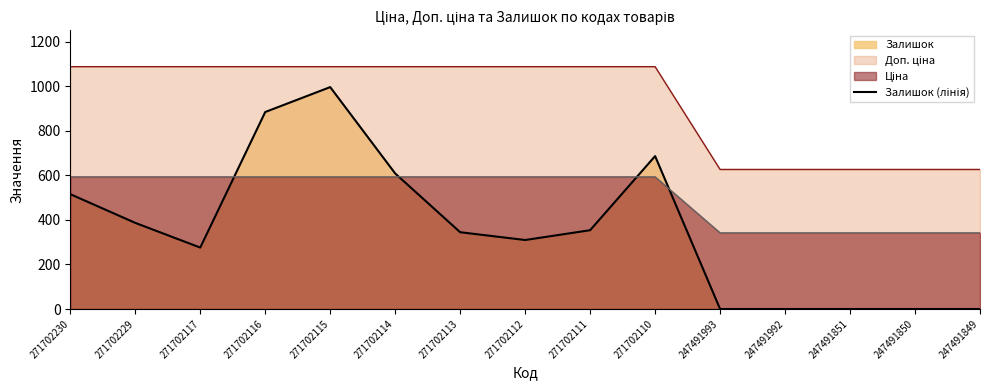

Reading left to right, list all the values displayed in this chart.

516	387	276	885	997	609	345	310	354	687	0	0	0	0	0